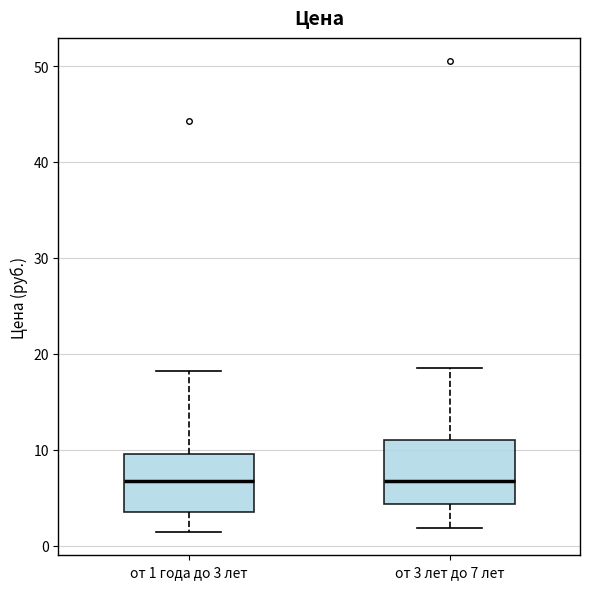

Where is the upper edge of the box for от 3 лет до 7 лет on the y-axis? The values are not printed on the chart, so give them approximately, as read against the axis.

11